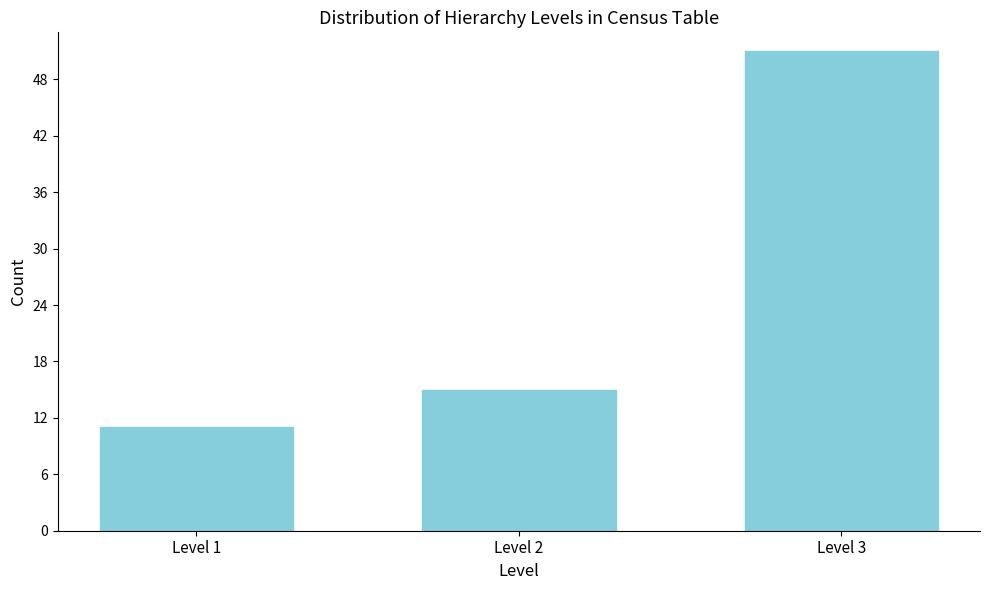

Reading left to right, what are all the values shown in this chart?

11	15	51